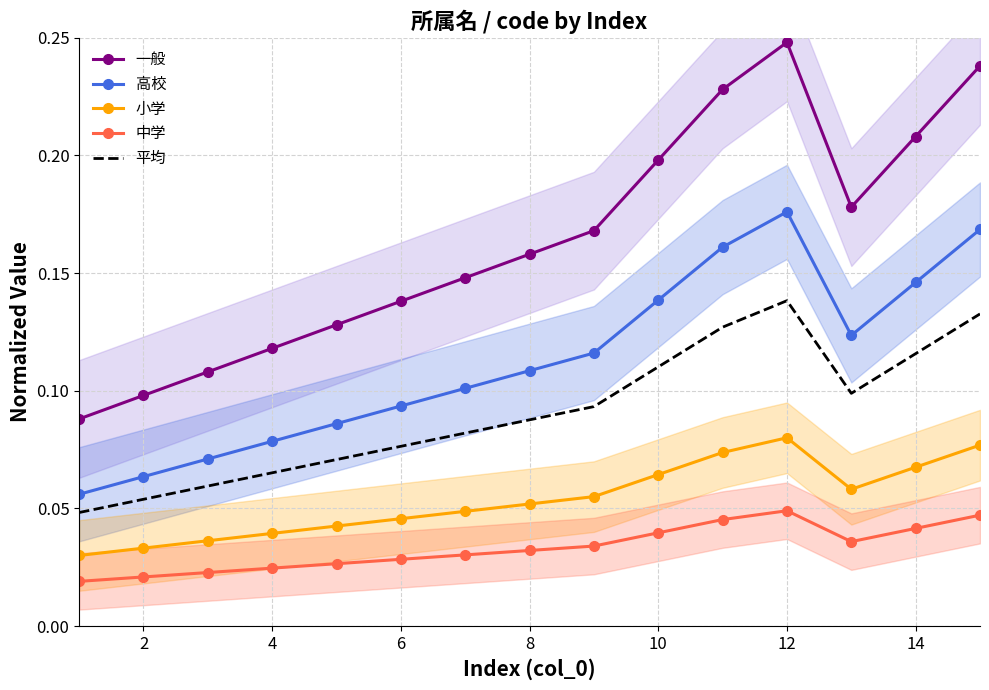

True or false: 平均 and 中学 intersect in this chart.

False